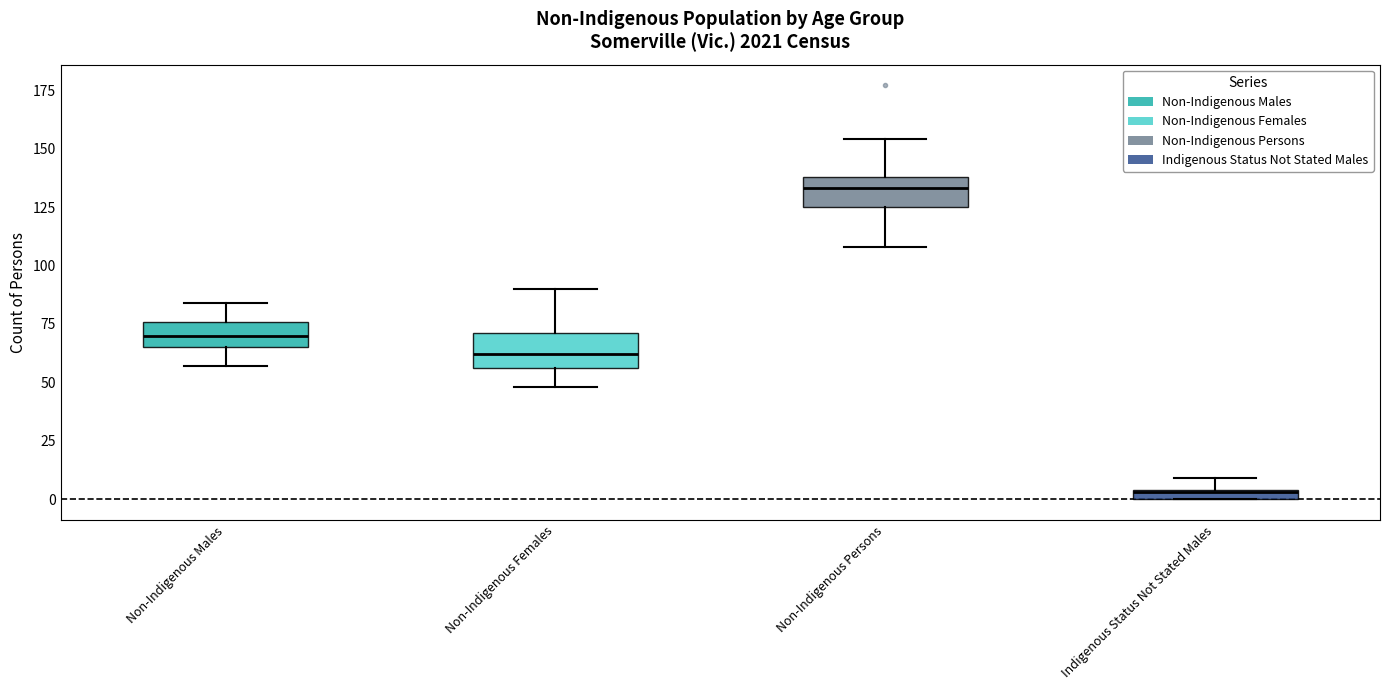

Which box has the lowest median line?

Indigenous Status Not Stated Males